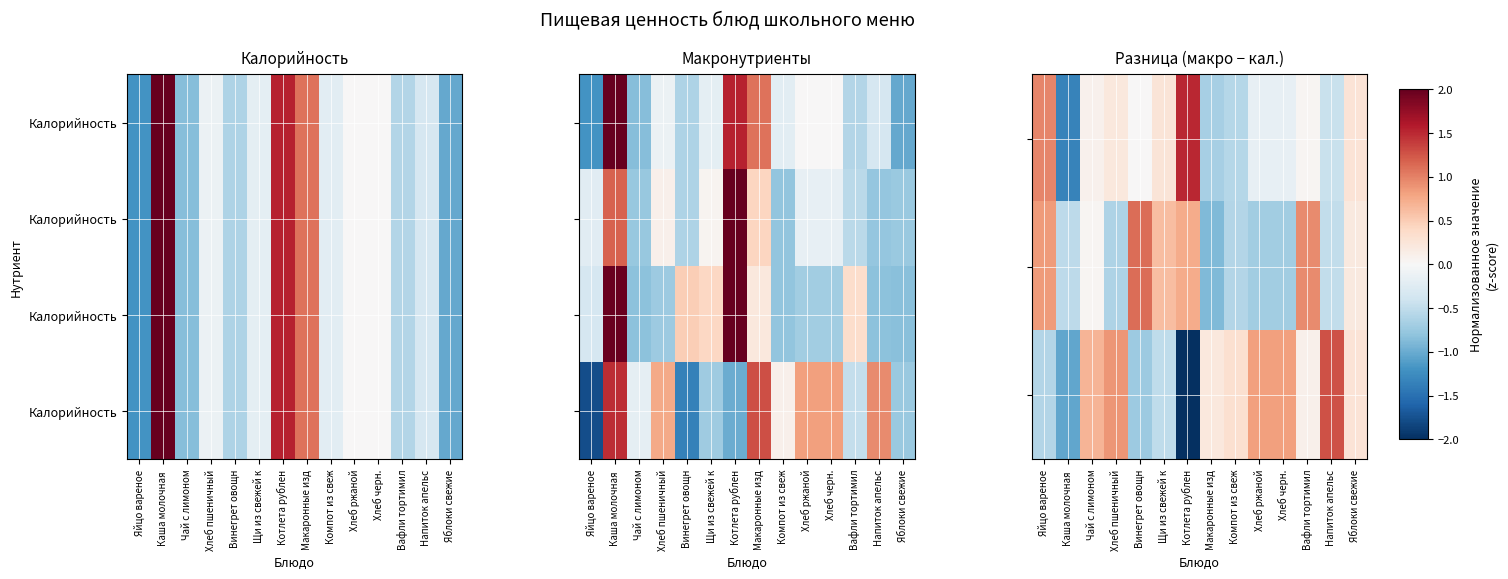

What value does the Калорийность series have at Каша молочная?

1.5